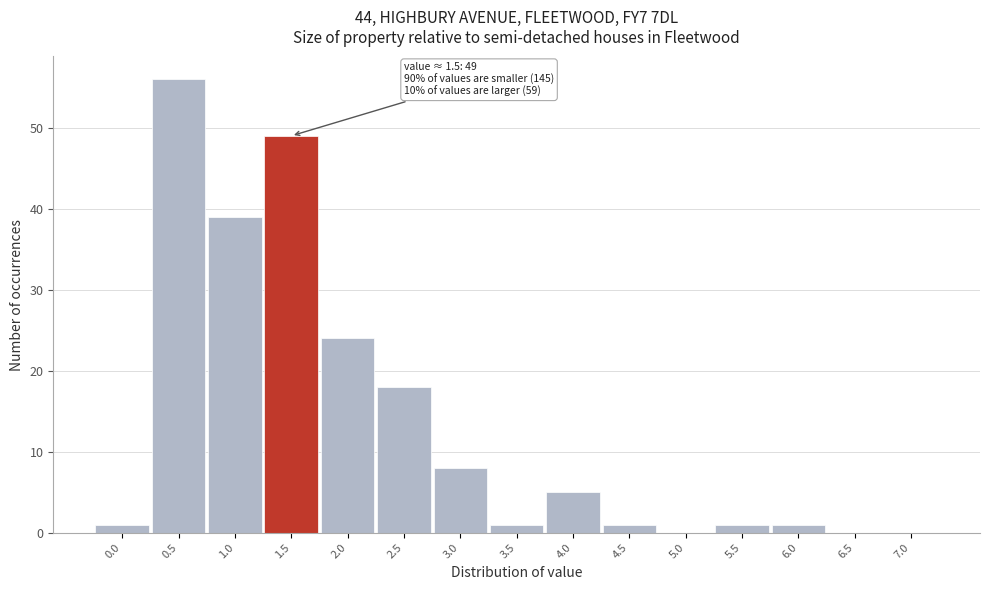

Reading left to right, list all the values displayed in this chart.

0.0=1	0.5=56	1.0=39	1.5=49	2.0=24	2.5=18	3.0=8	3.5=1	4.0=5	4.5=1	5.0=0	5.5=1	6.0=1	6.5=0	7.0=0